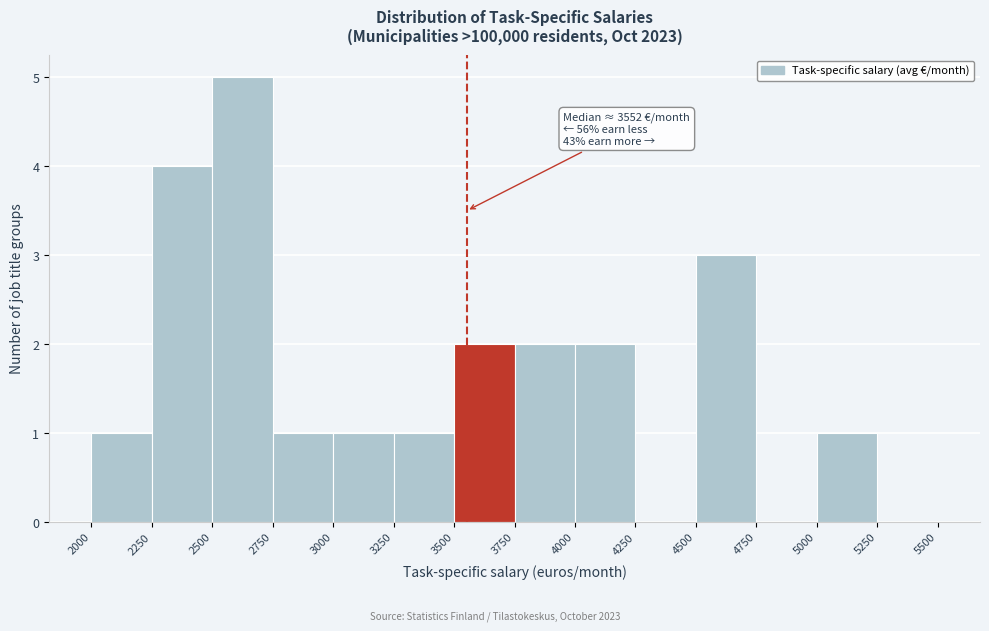

Which range on the x-axis has the tallest bar?

2500 to 2750